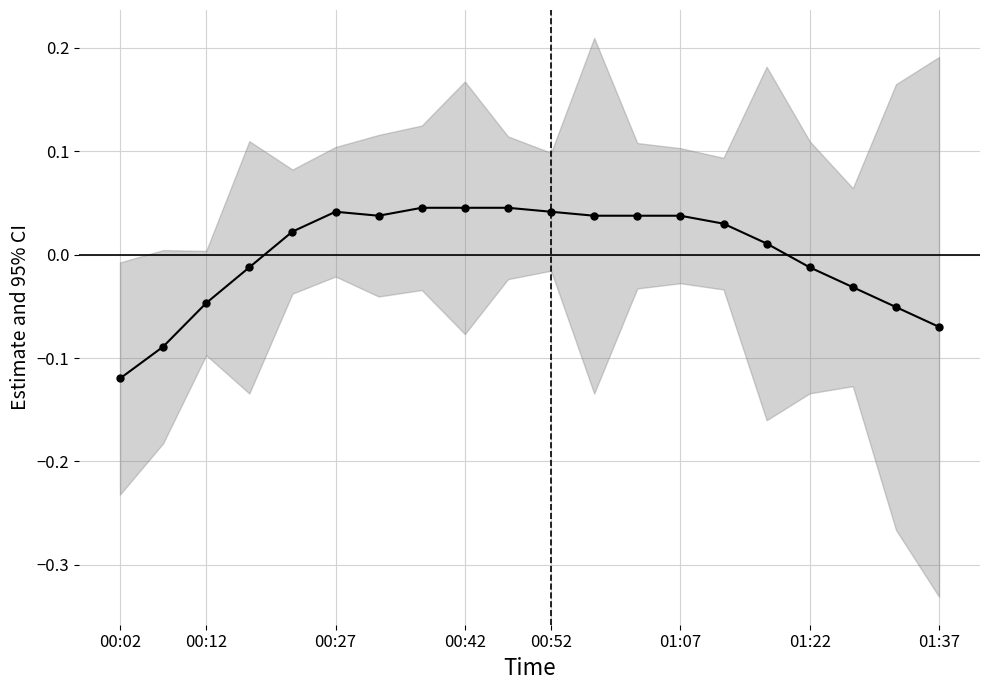

Reading left to right, extract all data points from this chart.

-0.1	-0.1	-0.0	-0.0	0.0	0.0	0.0	0.0	0.0	0.0	0.0	0.0	0.0	0.0	0.0	0.0	-0.0	-0.0	-0.1	-0.1